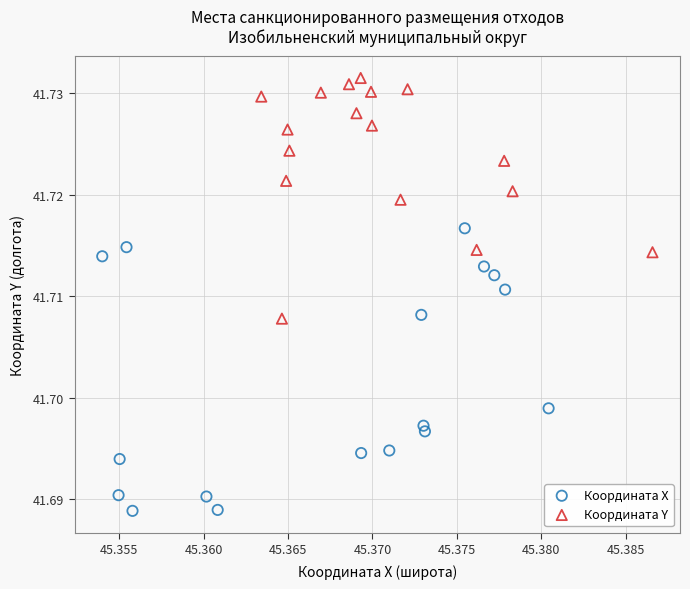

Which series reaches the maximum Y coordinate?

Координата Y